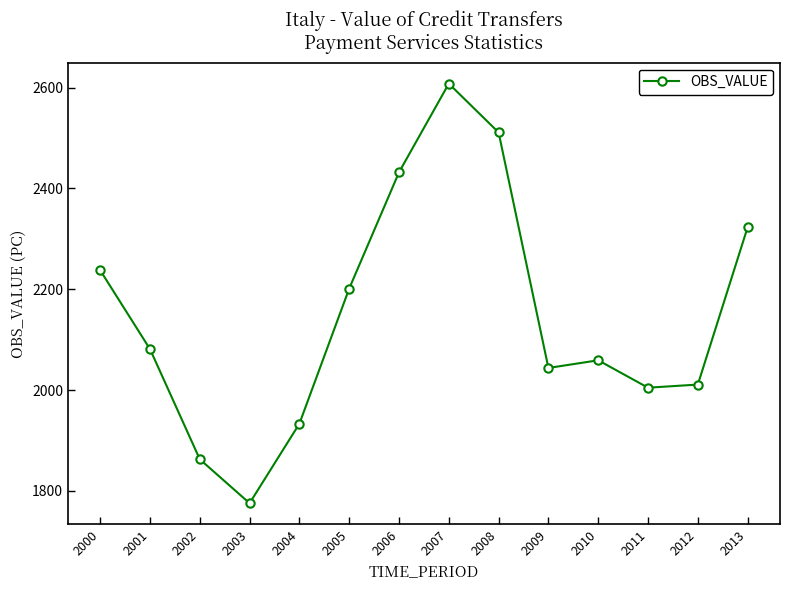

True or false: the data shows 2837.3 at 2010.

False